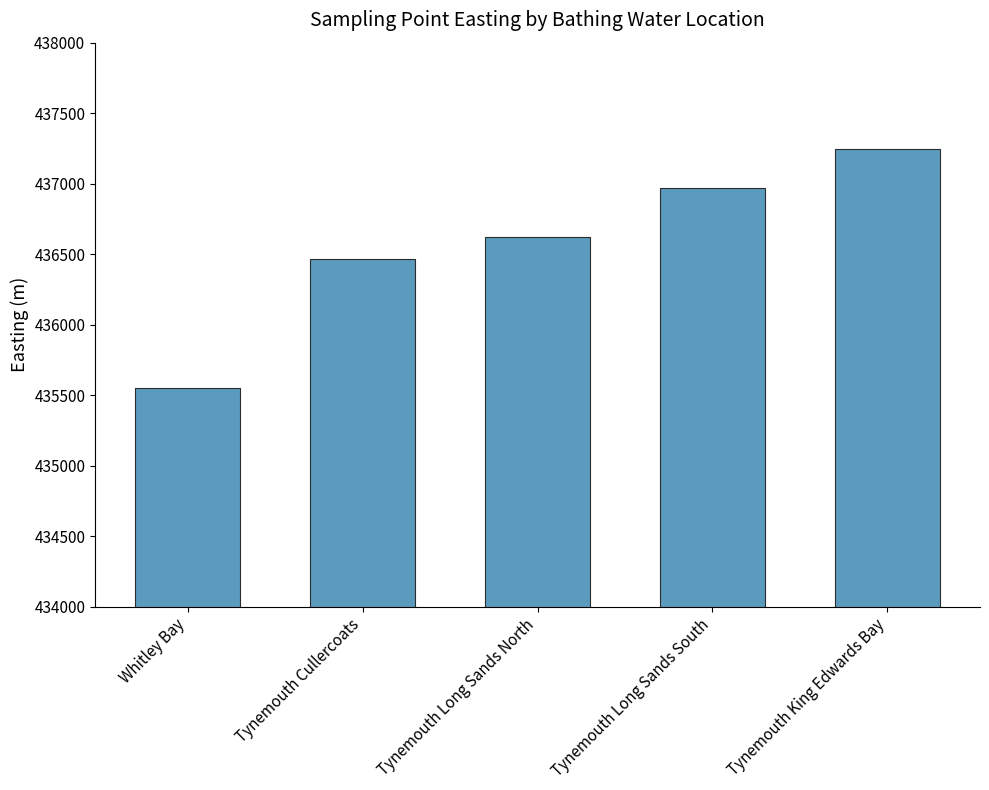

How many bars are there in total?

5